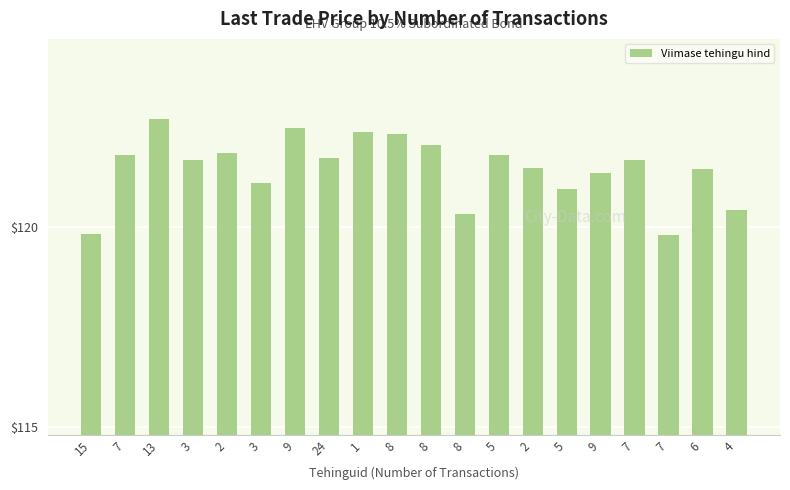

What is the sum of all values?

2429.1